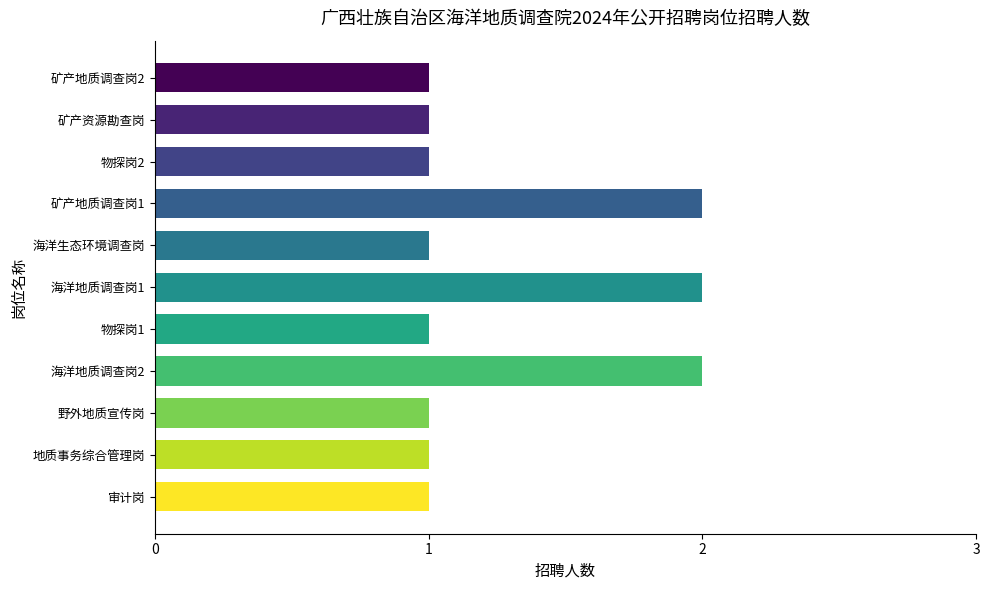

Reading bottom to top, what are all the values shown in this chart?

审计岗=1	地质事务综合管理岗=1	野外地质宣传岗=1	海洋地质调查岗2=2	物探岗1=1	海洋地质调查岗1=2	海洋生态环境调查岗=1	矿产地质调查岗1=2	物探岗2=1	矿产资源勘查岗=1	矿产地质调查岗2=1